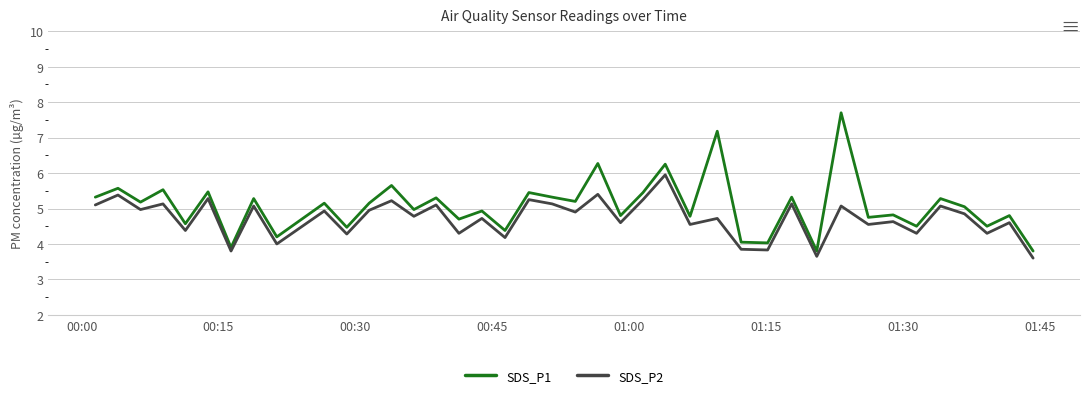

List the series in order of their peak value, lowest first.

SDS_P2, SDS_P1